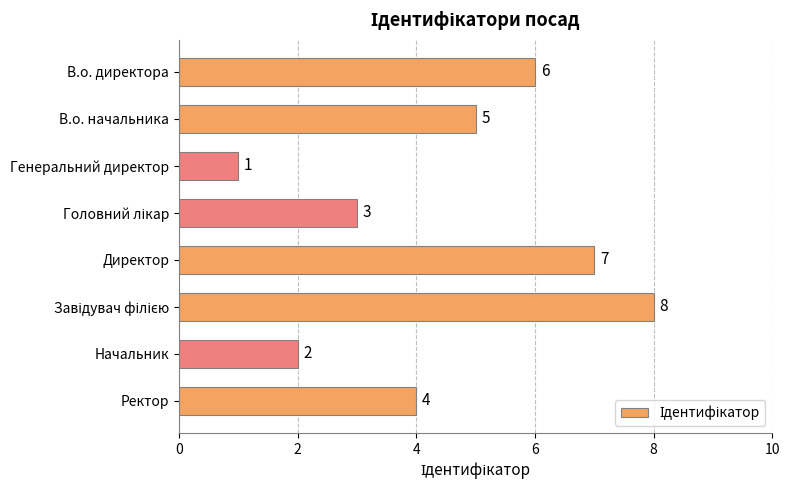

Between В.о. начальника and Генеральний директор, which is larger?

В.о. начальника